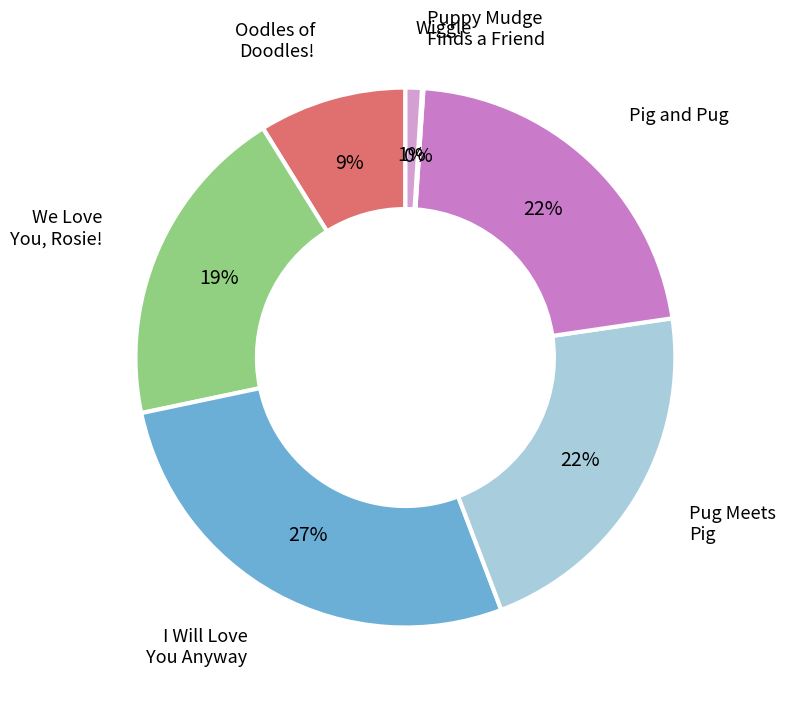

To the nearest percent, what is the combined percentage of I Will Love You Anyway and Wiggle?

28%